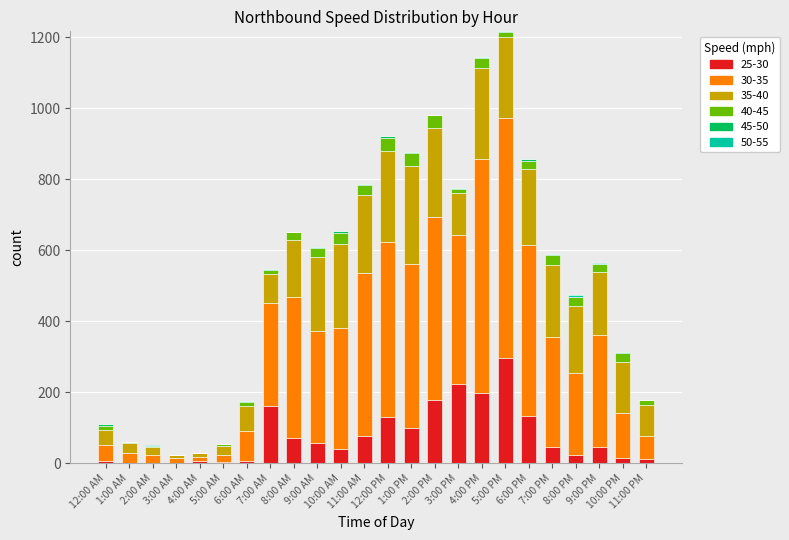

What is the total value across all series at 8:00 AM?

652